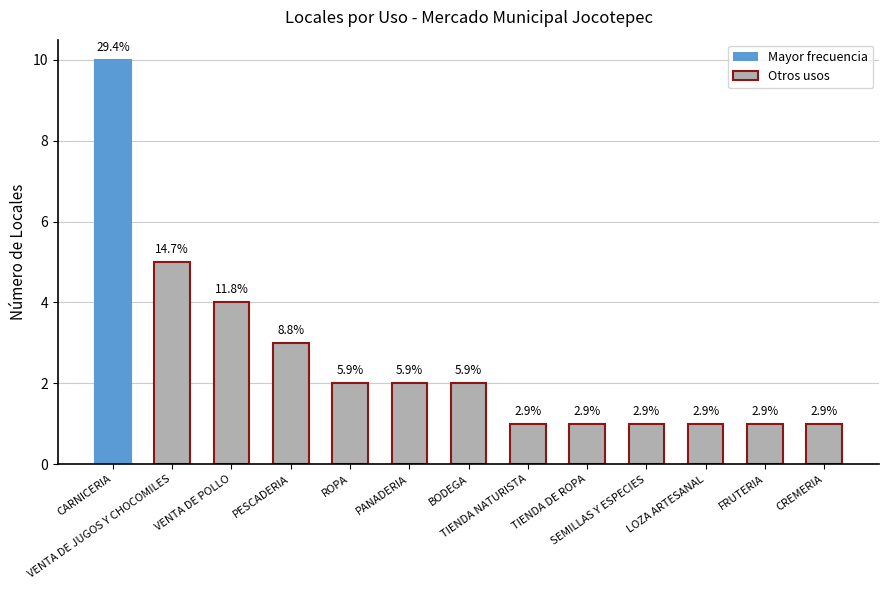

What is the difference between the maximum and second lowest values?

9